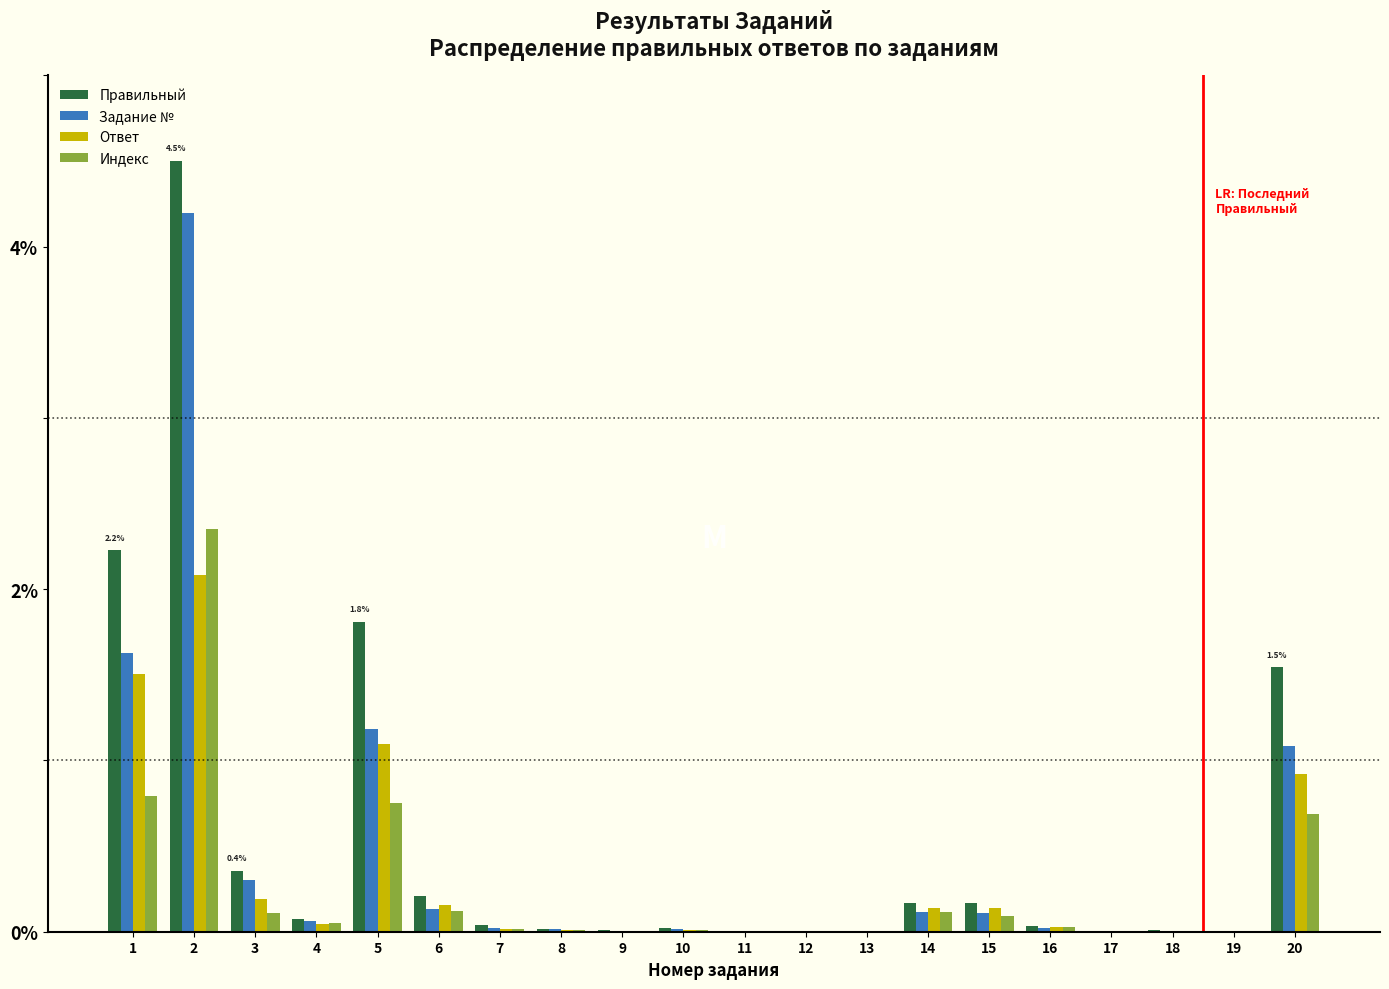

What is the sum of all Ответ values?

6.3